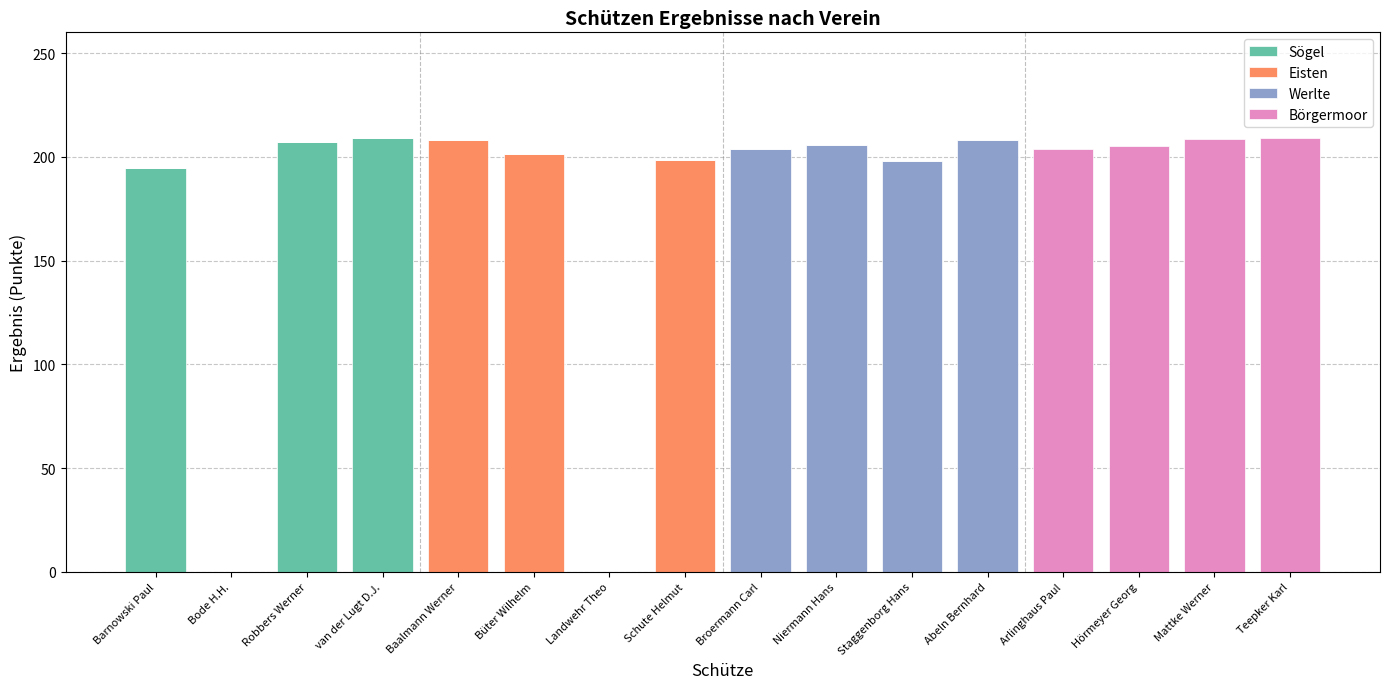

The Sögel series shows 0.0 at Niermann Hans. True or false?

True